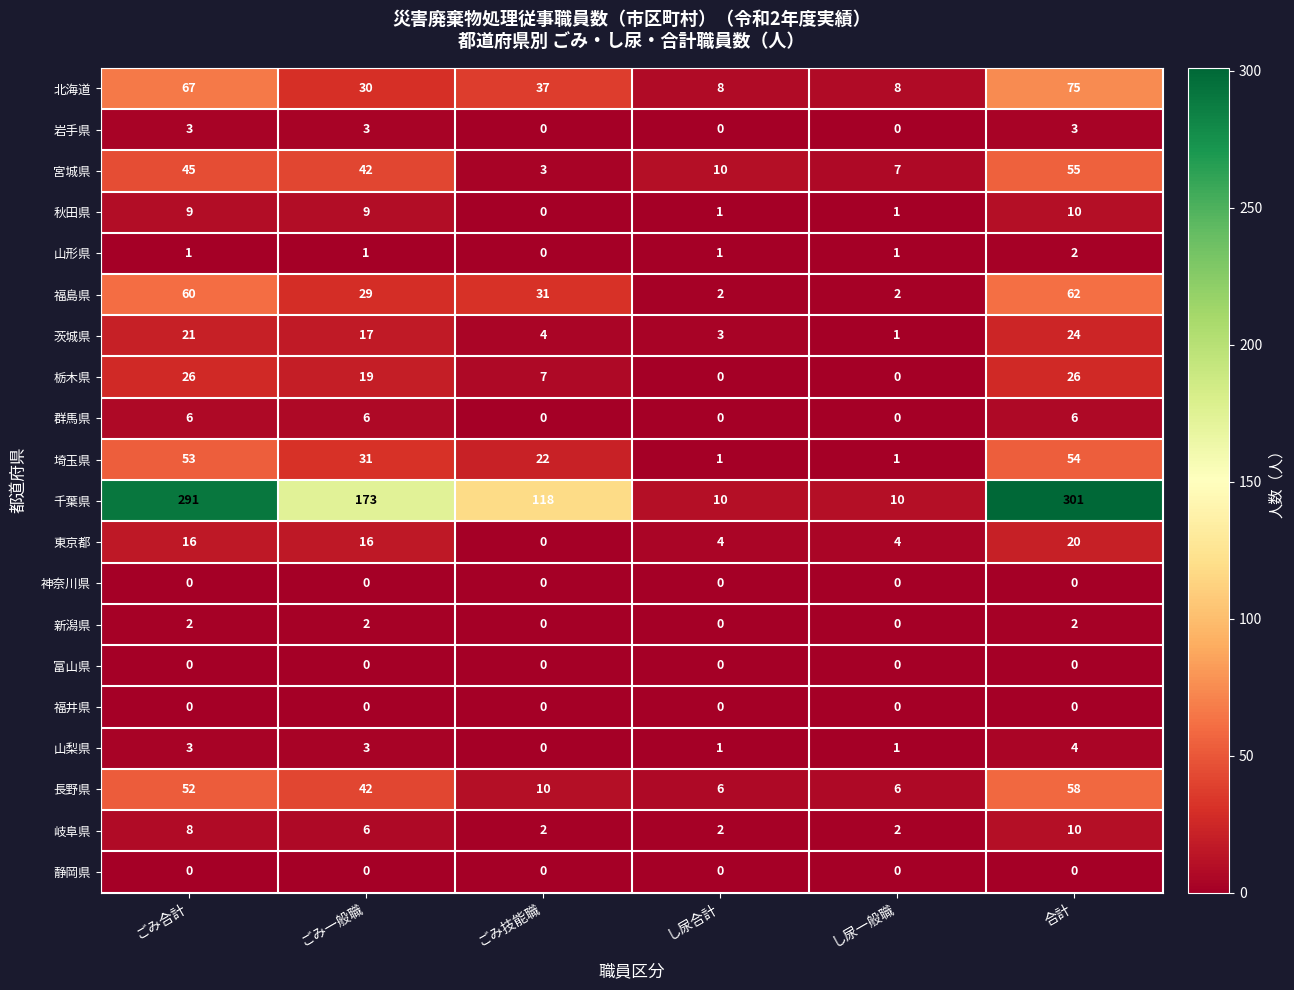

Which series has the largest total across all categories?

千葉県